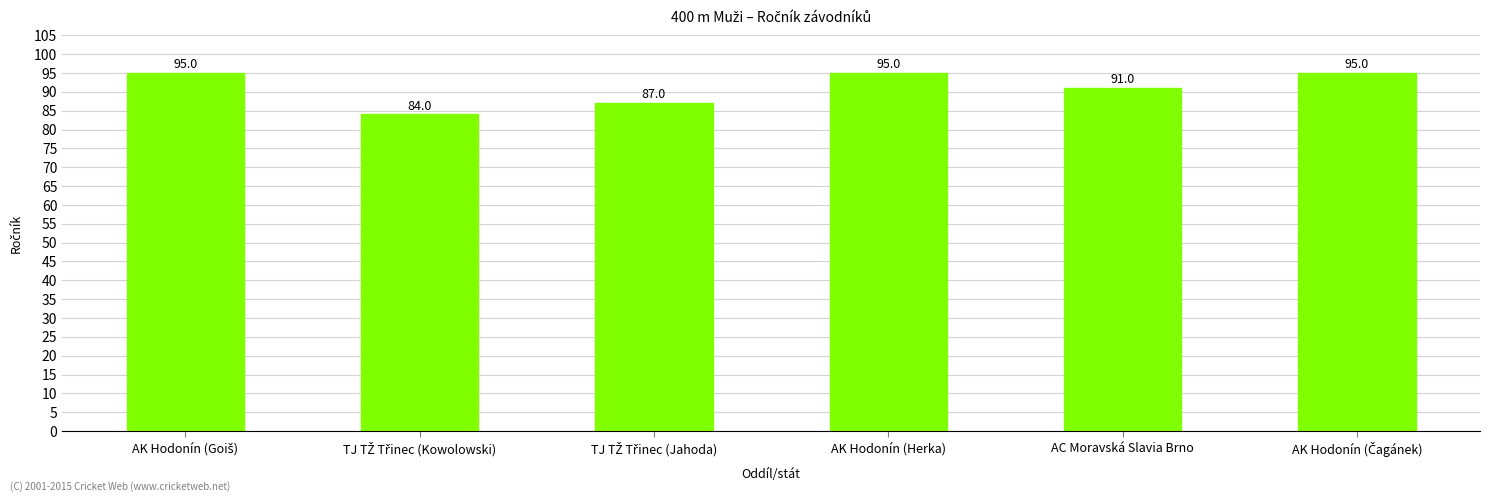

Reading left to right, extract all data points from this chart.

95	84	87	95	91	95